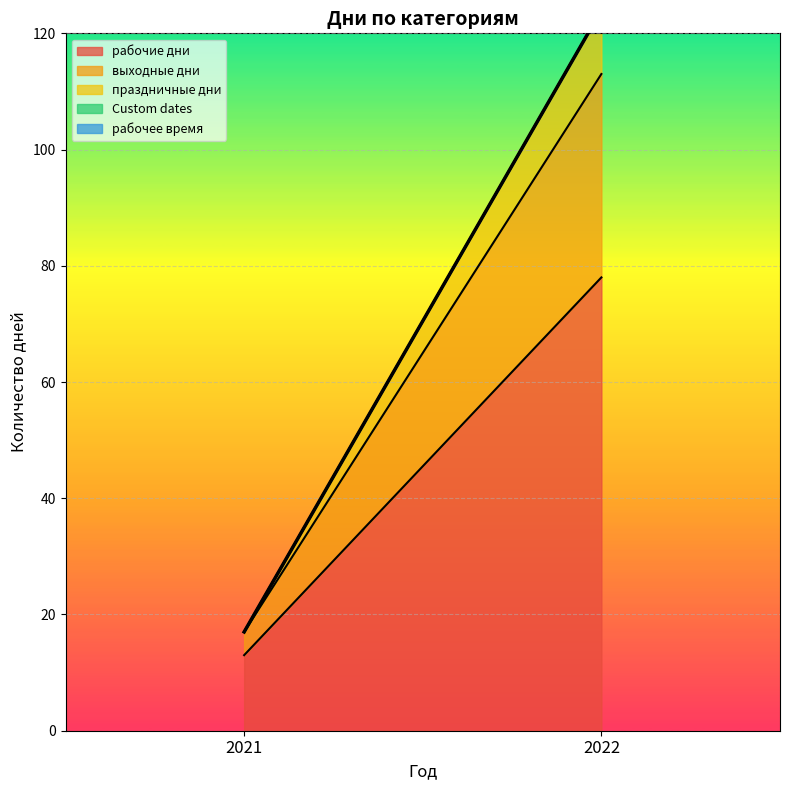

What is the maximum value shown in the chart?

78